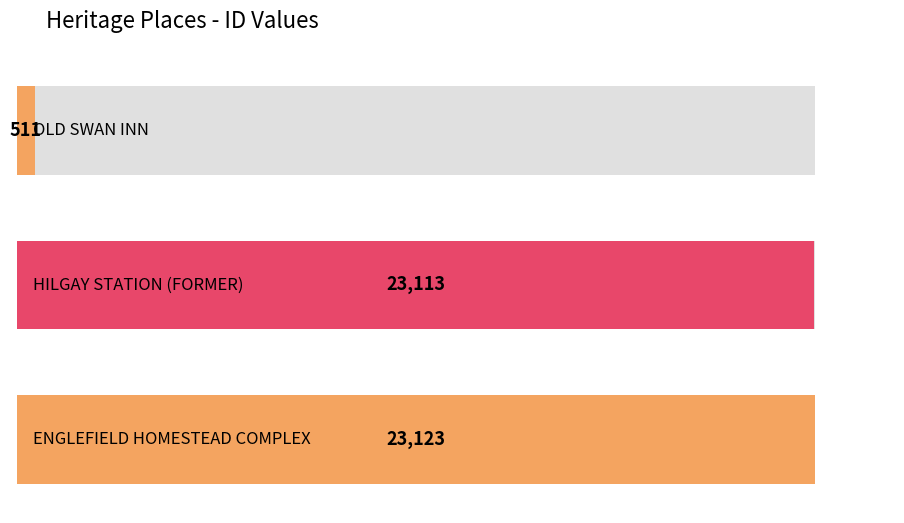

The value at HILGAY STATION (FORMER) is 6091. True or false?

False